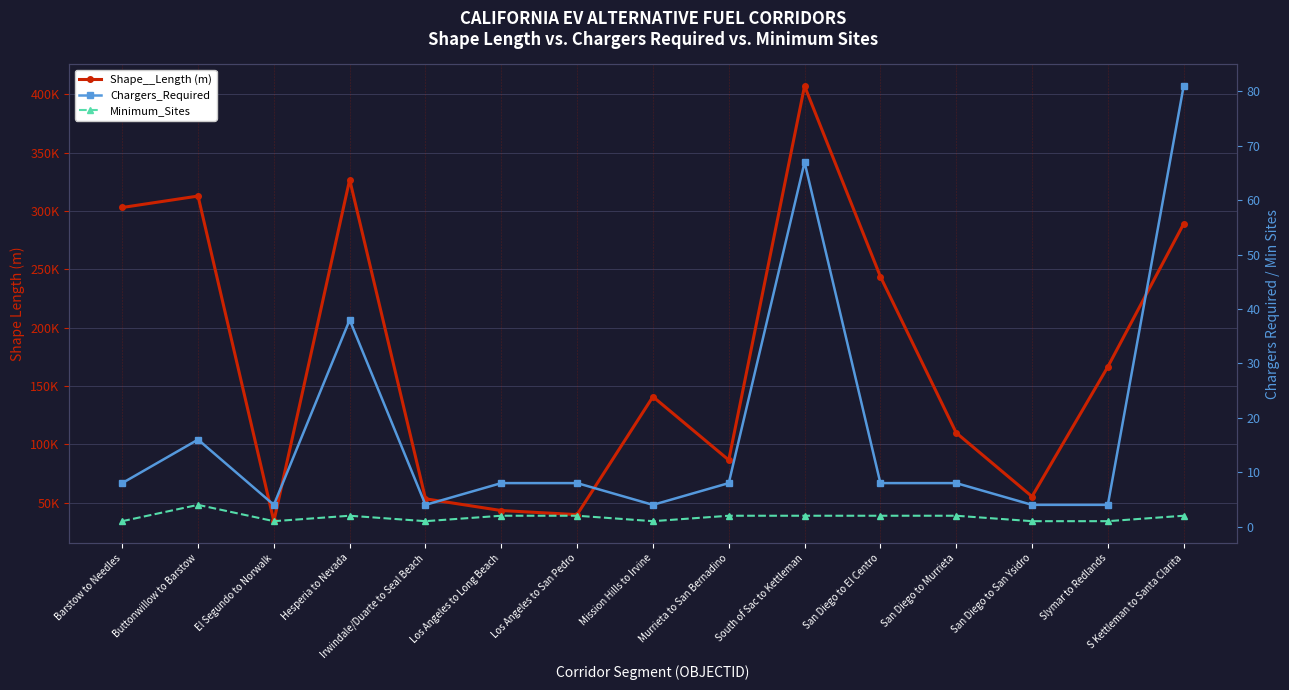

True or false: Chargers_Required and Minimum_Sites cross at least once.

False